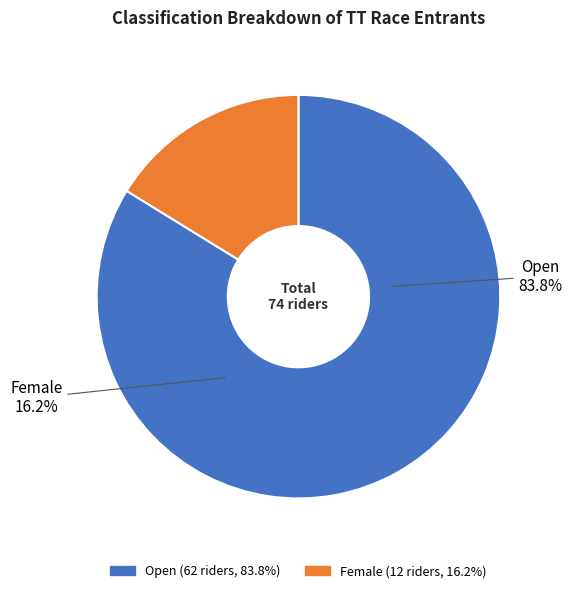

True or false: Female accounts for 16% of the total.

True